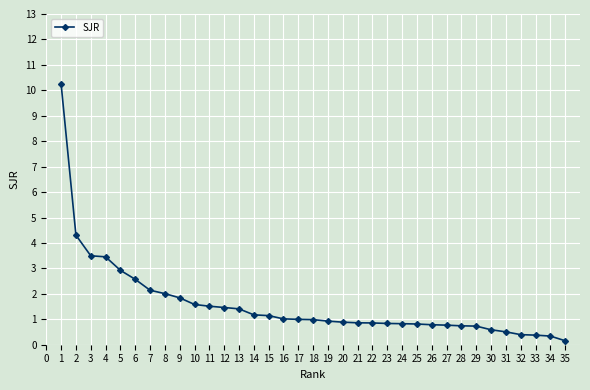

What is the approximate value at 32?

0.4